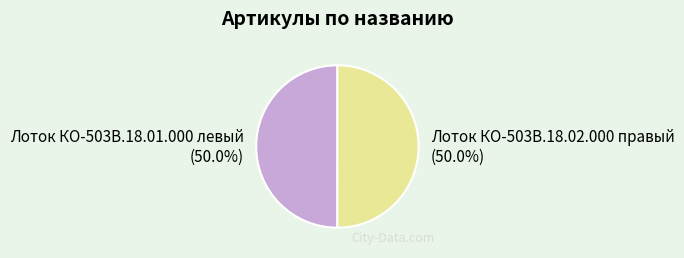

What percentage do Лоток КО-503В.18.01.000 левый and Лоток КО-503В.18.02.000 правый together represent?

100.0%